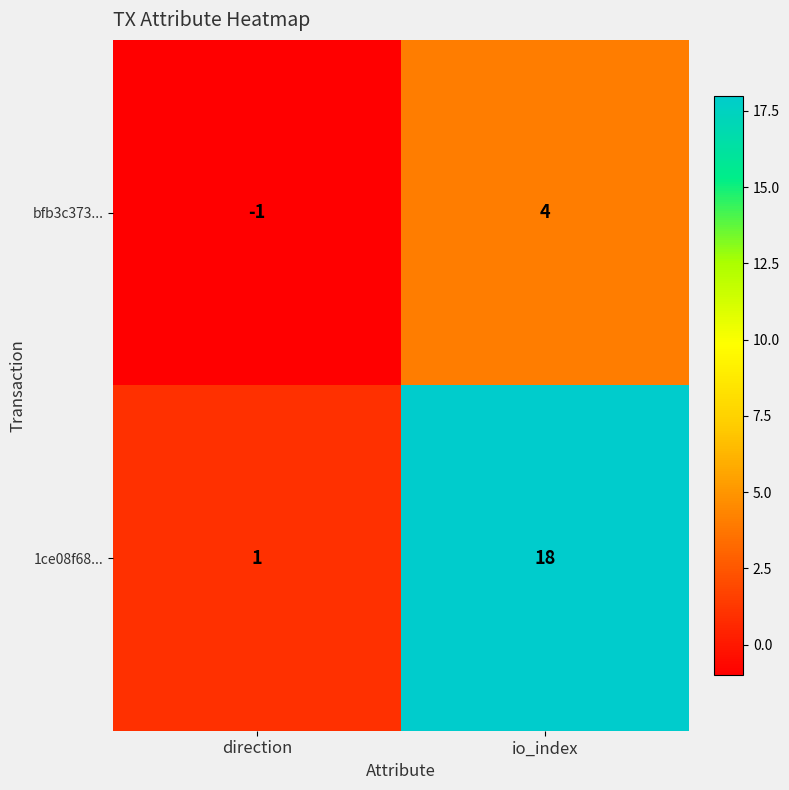

At which label does bfb3c373... reach its peak?

io_index